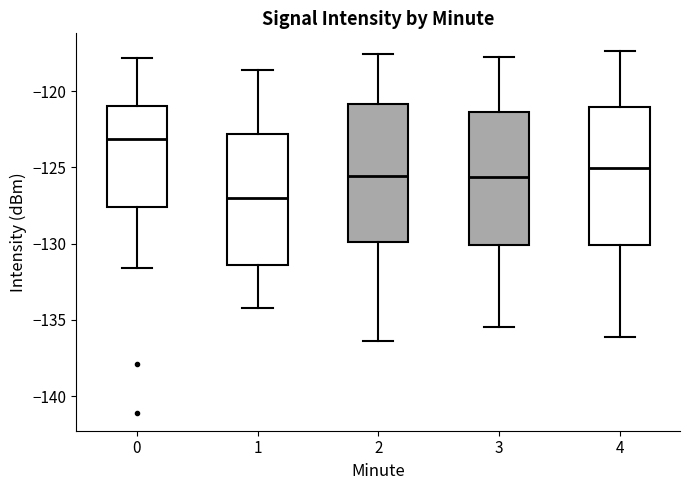

Which box has the lowest median line?

1